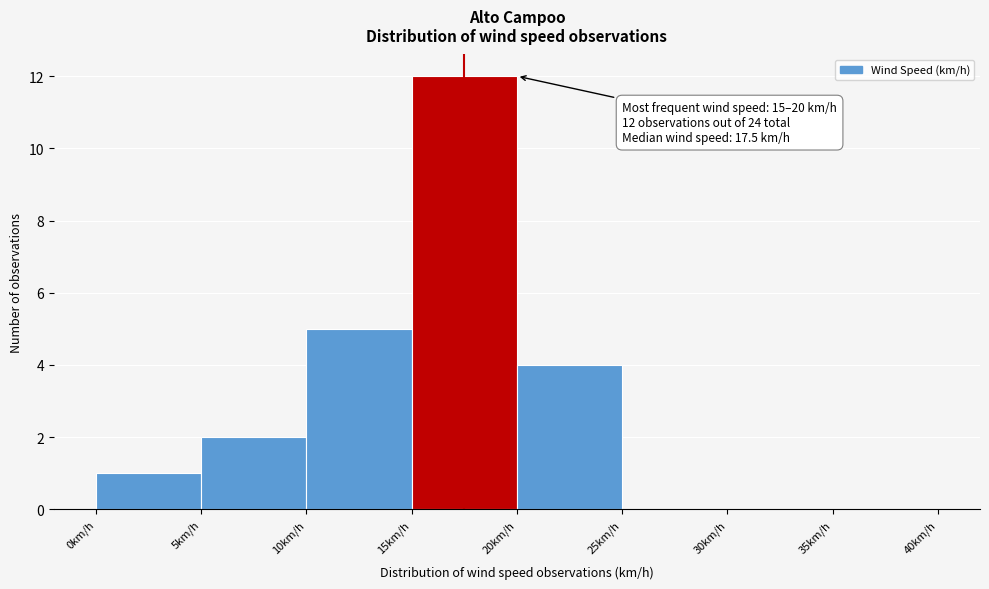

Which range on the x-axis has the tallest bar?

15 to 20